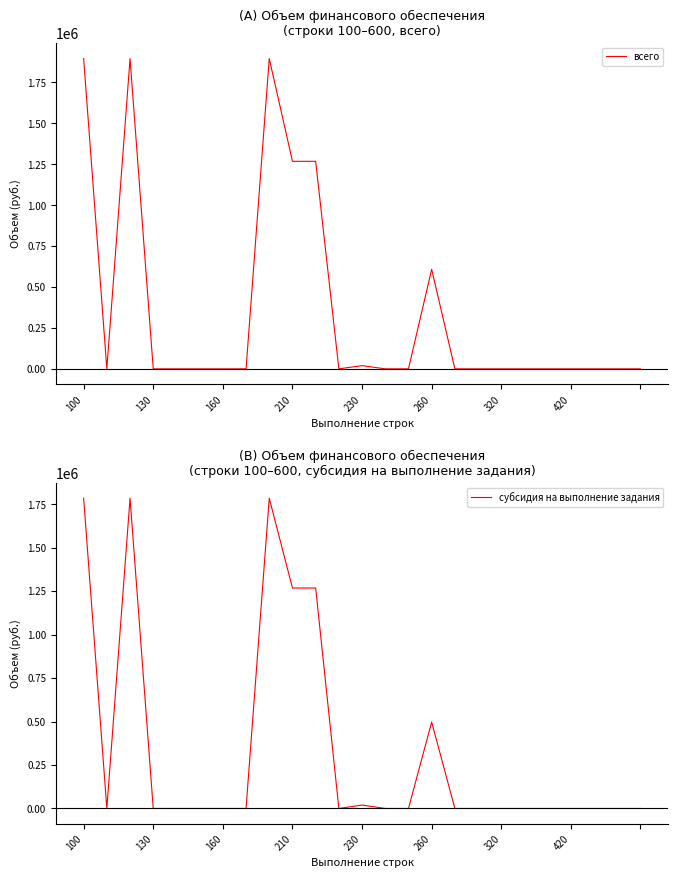

Which category has the highest value across all series?

100